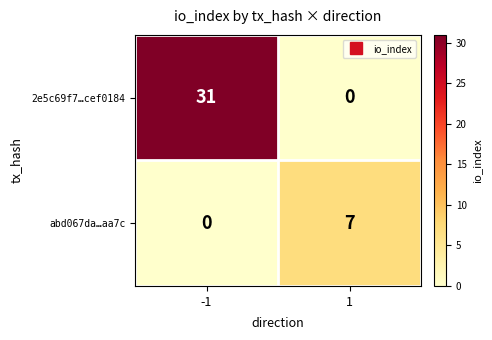

What is the maximum value shown in the chart?

31